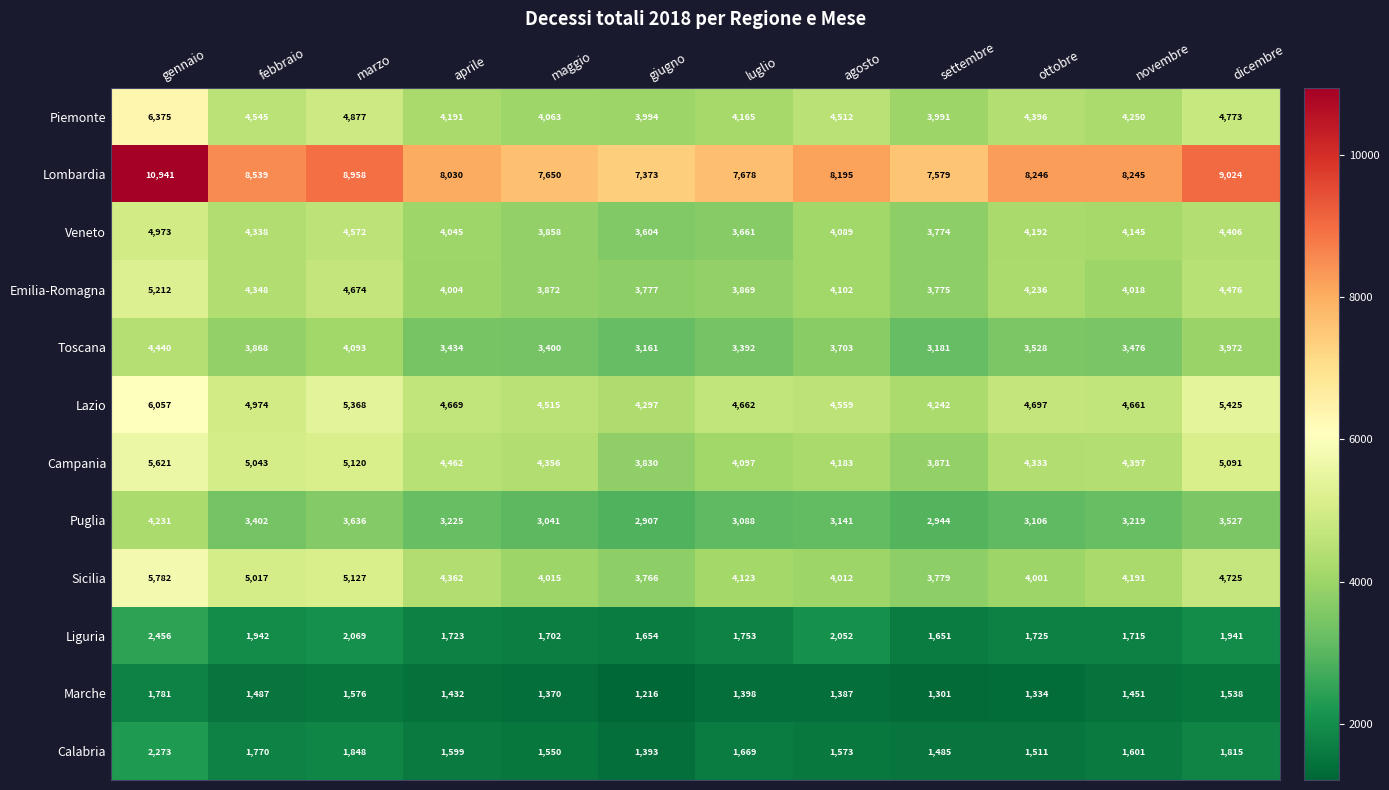

At which category is the sum across all series the highest?

gennaio